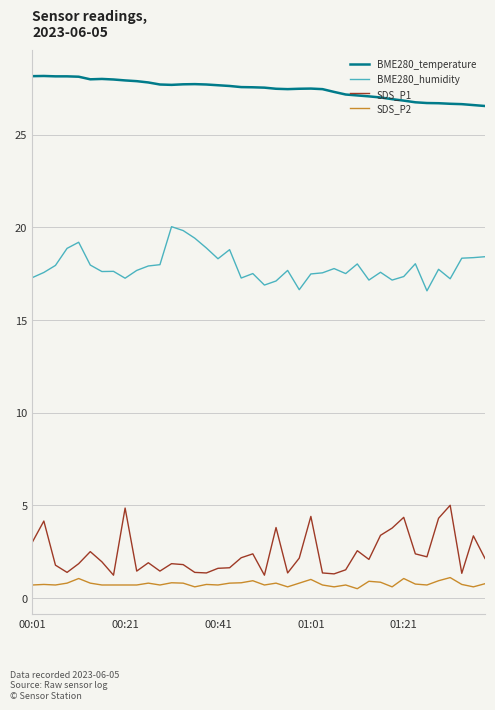

Which series has the largest total across all categories?

BME280_temperature